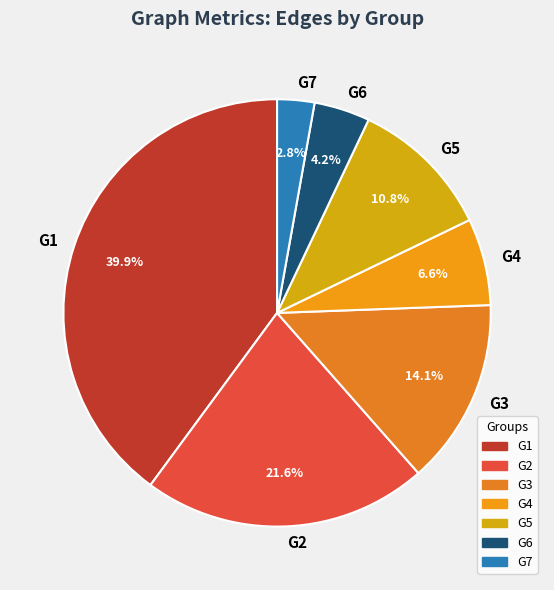

How many slices are in this pie chart?

7